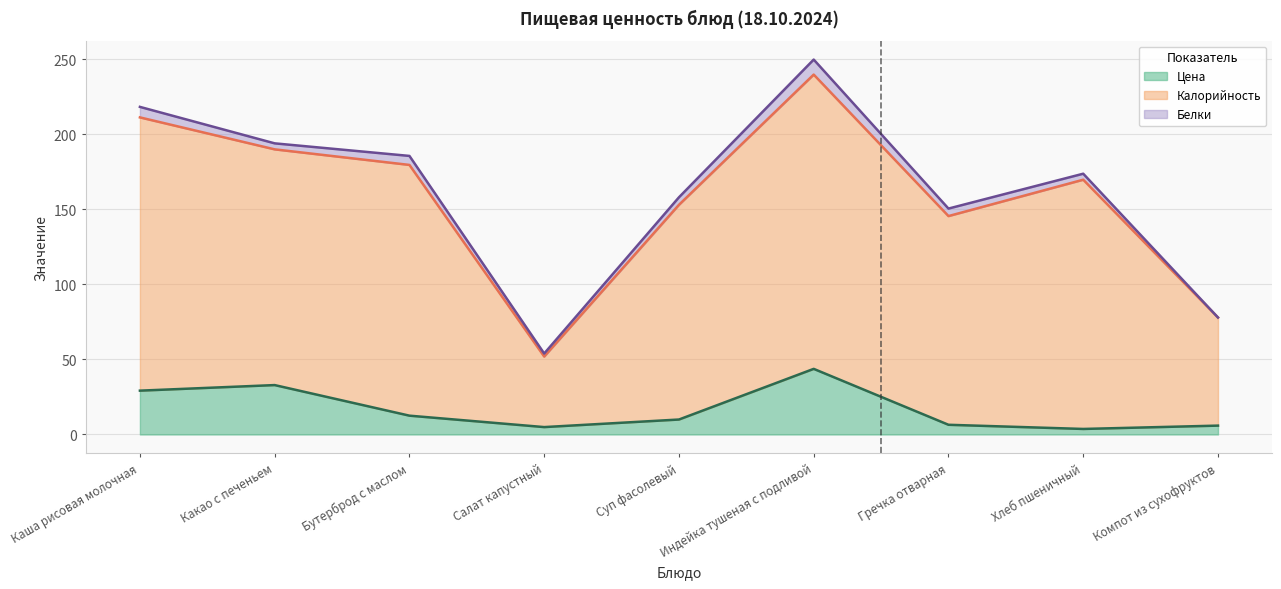

What are all the series names shown in the legend?

Цена, Калорийность, Белки